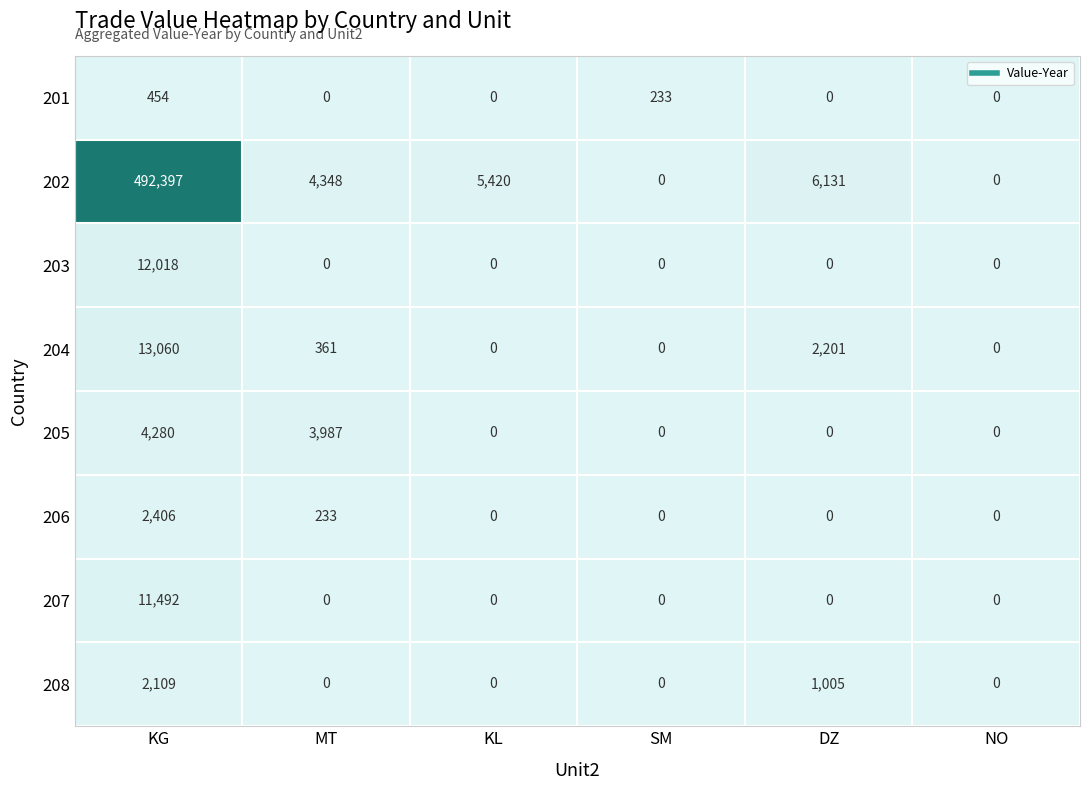

What is the difference between the highest and lowest values at KL?

5420